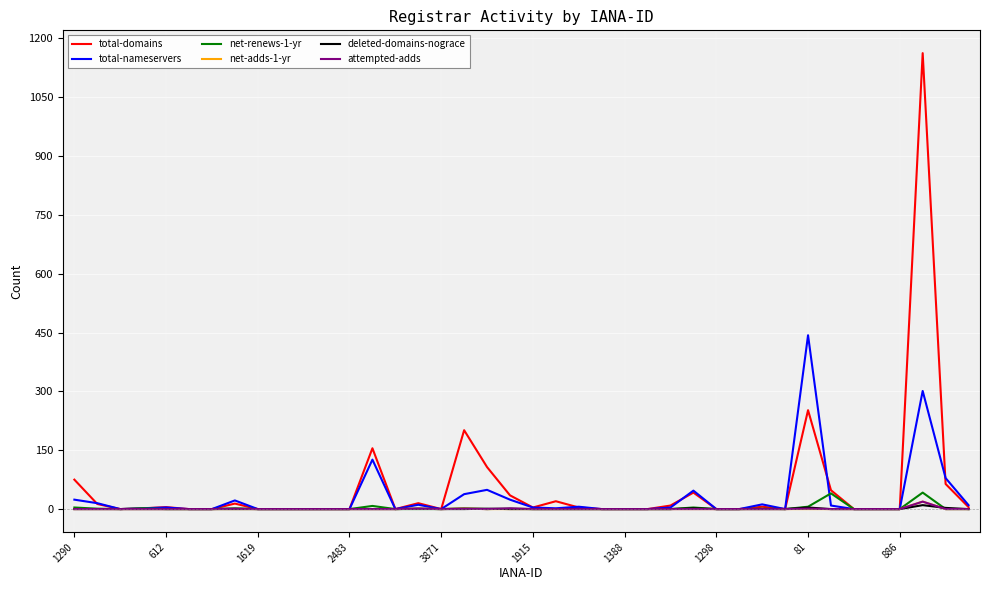

Which series has the largest range (max minus min)?

total-domains